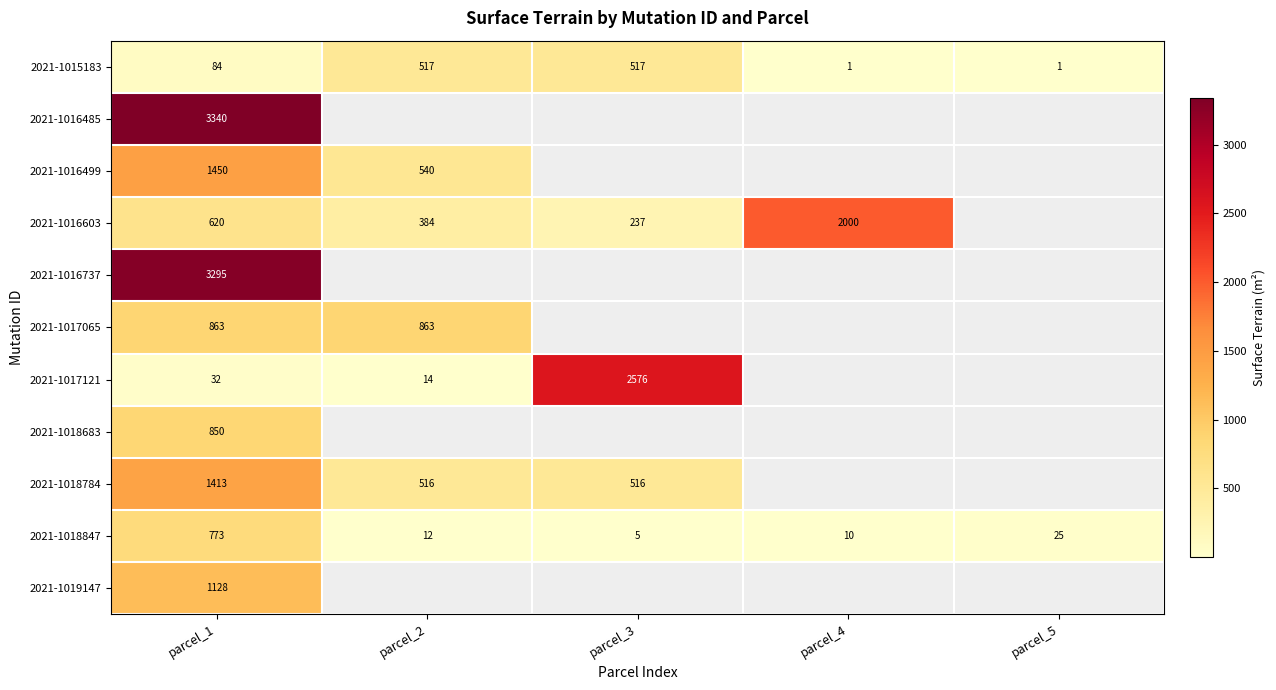

What is the difference between the highest and lowest values at parcel_1?

3308